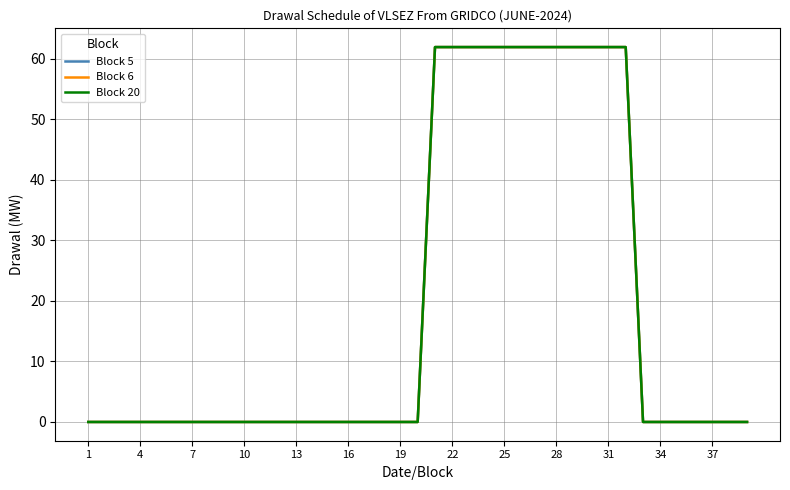

Does the chart display data point markers on the line(s)?

No